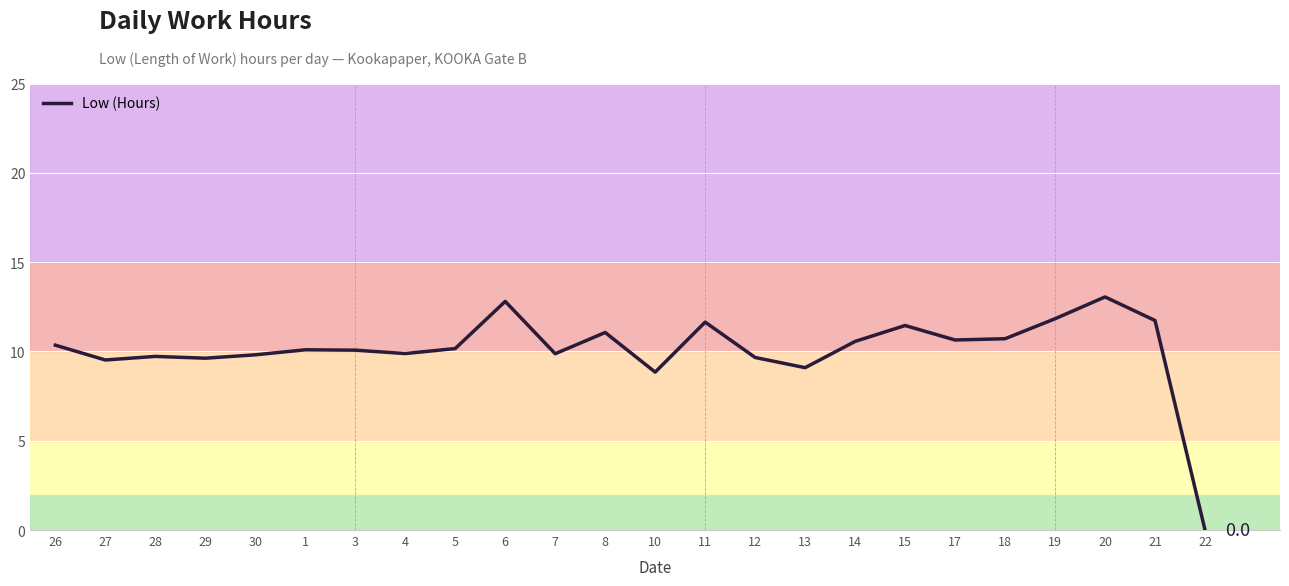

What position from the left is 21?

23